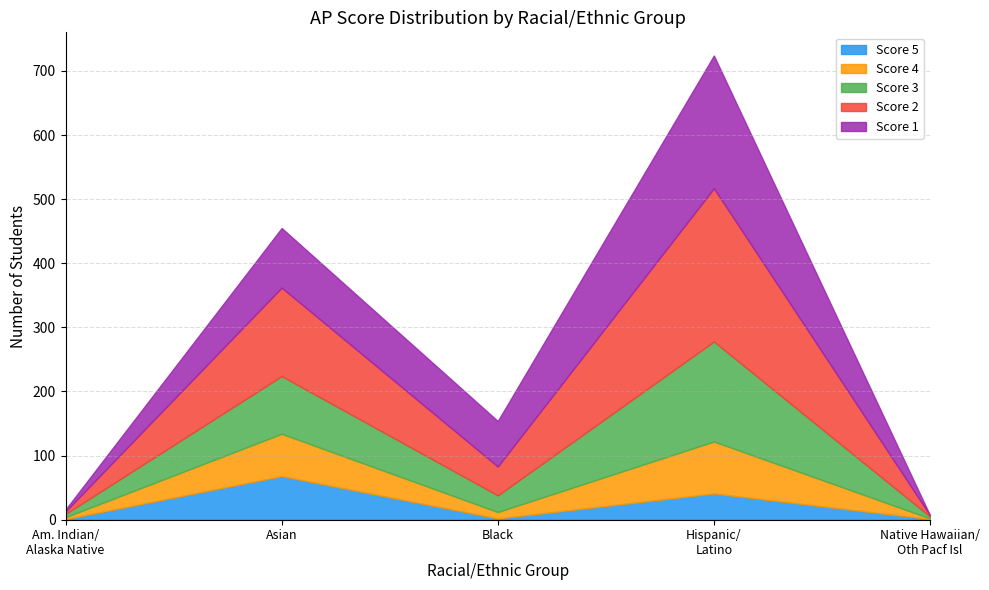

Reading left to right, extract all data points from this chart.

Score 5: 1	68	2	41	1
Score 4: 3	66	10	81	1
Score 3: 5	90	26	156	3
Score 2: 4	138	45	239	2
Score 1: 3	93	71	207	0